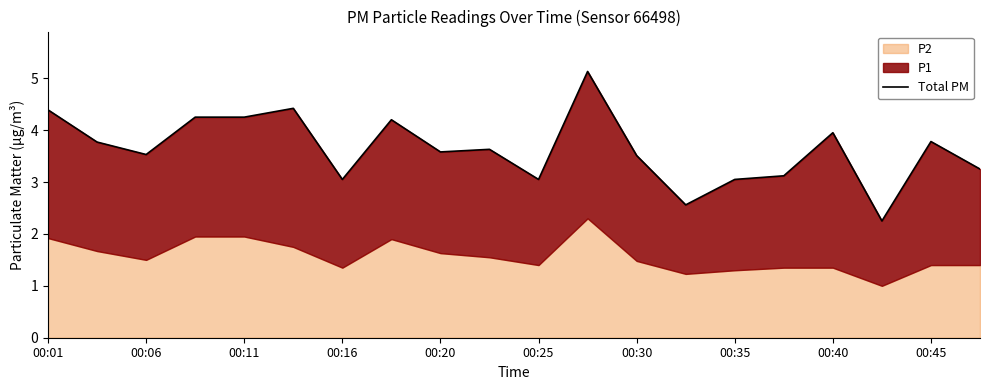

What is the maximum value shown in the chart?

5.1